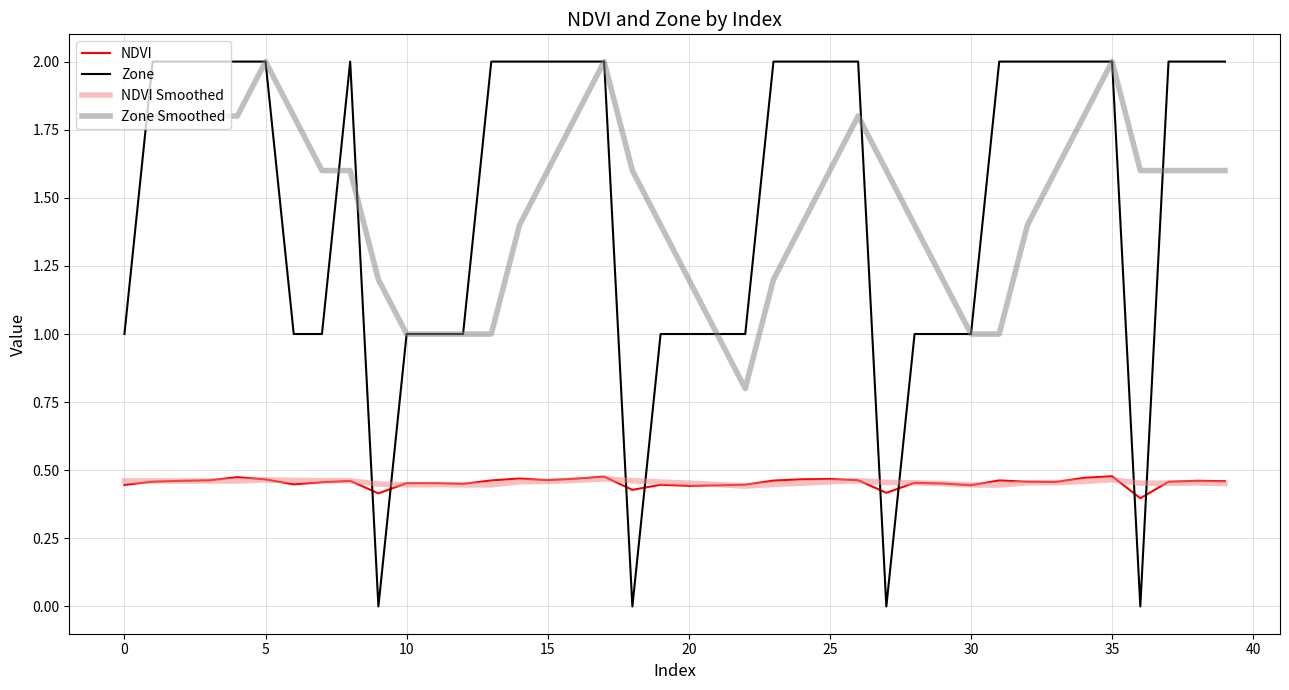

What is the maximum value shown in the chart?

2.0